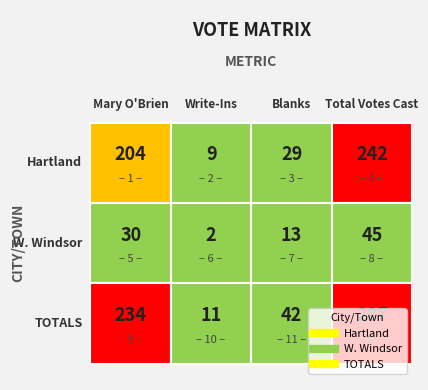

How many data points in Hartland are less than 204?

2